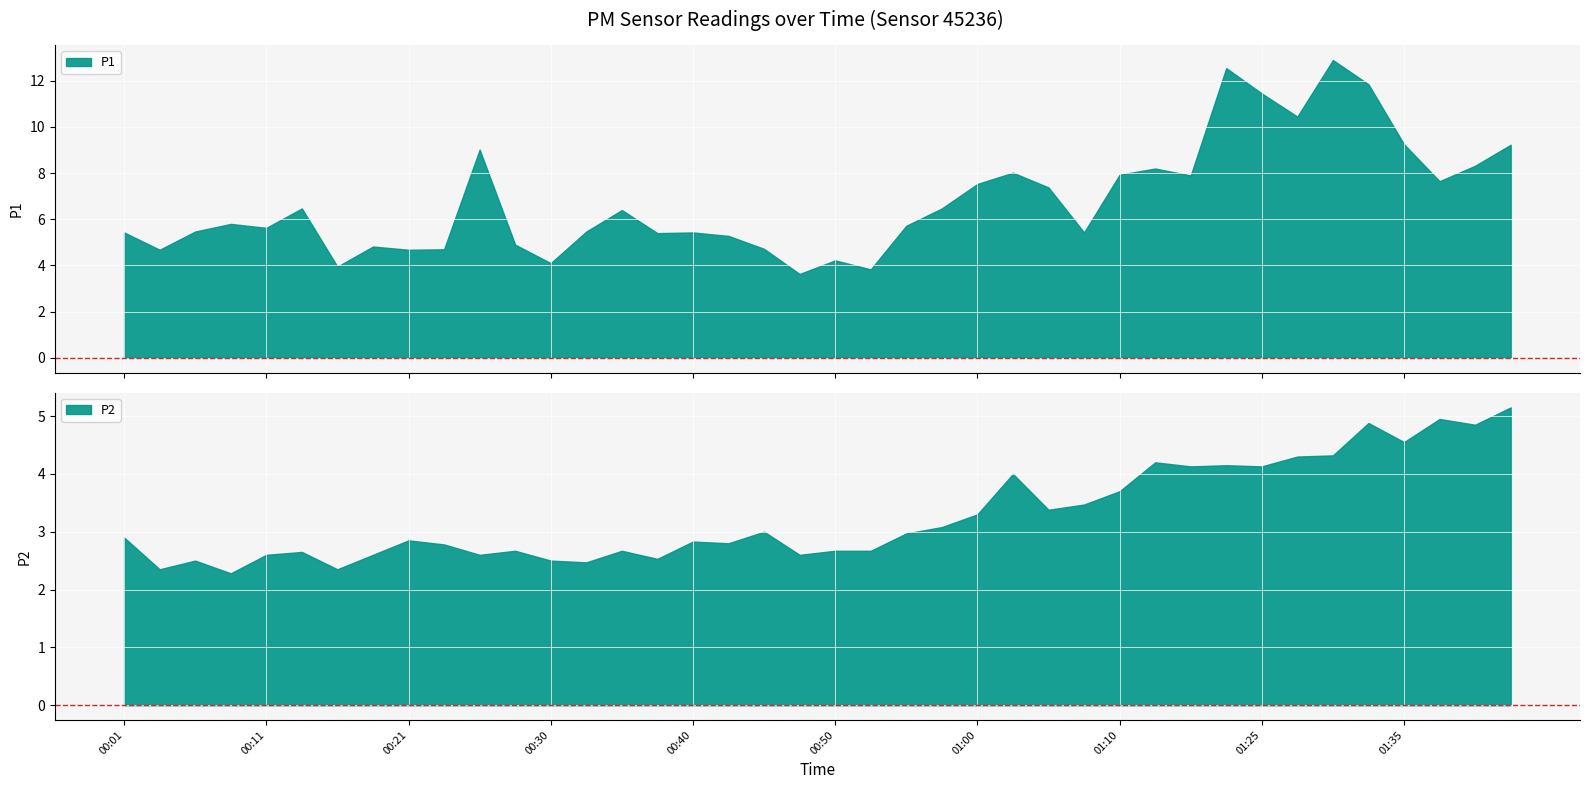

What is the sum of the P2 values at 01:27 and 00:26?

6.9